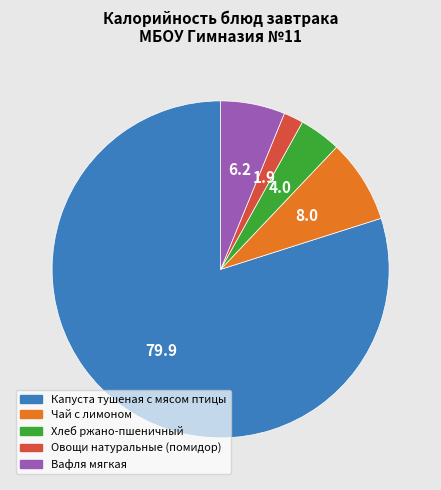

The Хлеб ржано-пшеничный slice represents 4% of the pie. True or false?

True